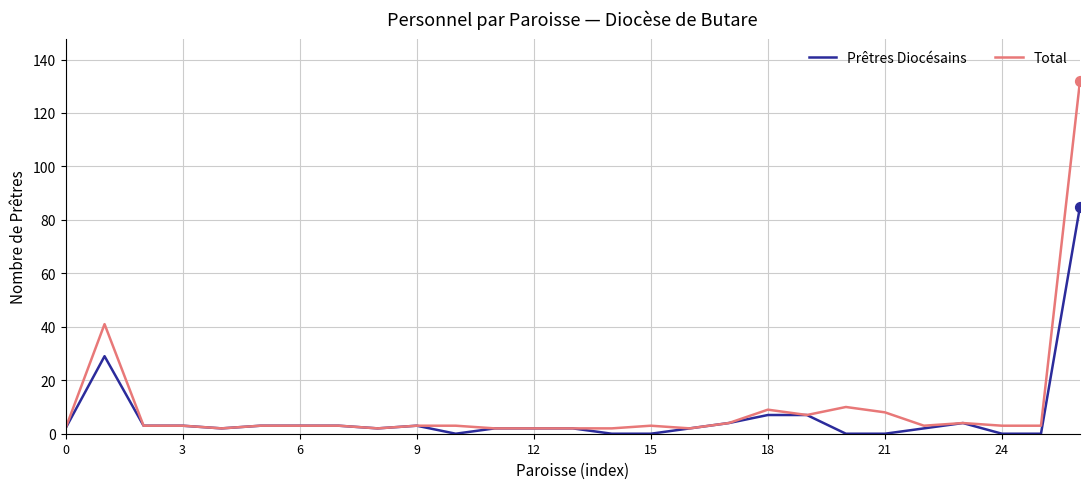

Which series has the largest range (max minus min)?

Total